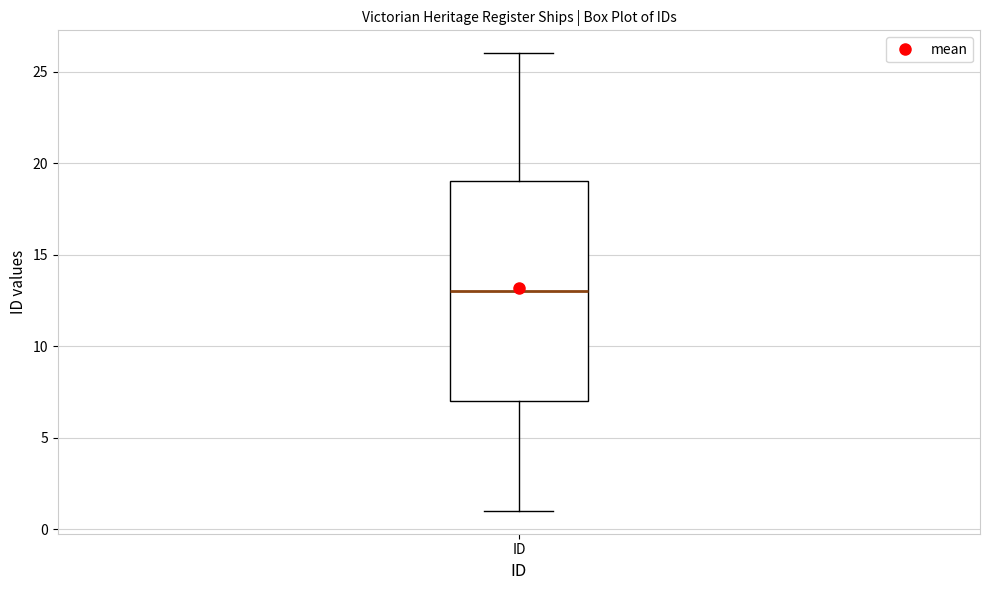

Read this box plot against the y-axis: the position of the median line, the range covered by the box, and the ends of both whiskers. The values are not printed on the chart, so give them approximately, as read against the axis.

median 13, box 7 to 19, whiskers 1 to 26